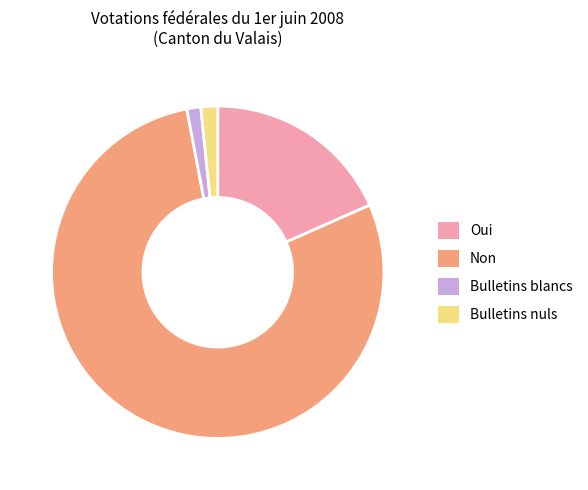

Which has a higher value, Oui or Non?

Non